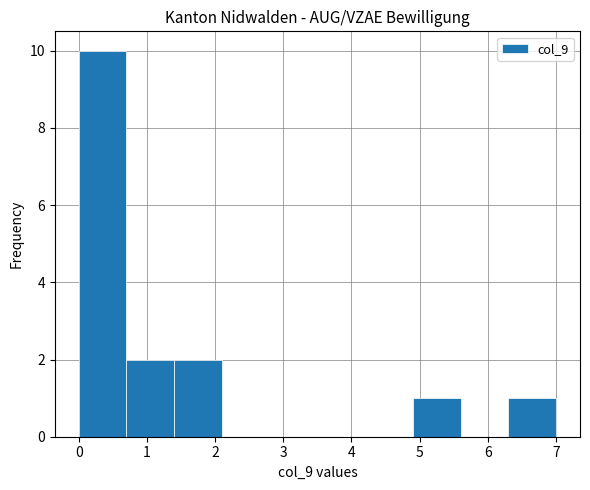

Over which range of the x-axis is the bar tallest?

0.0 to 0.7